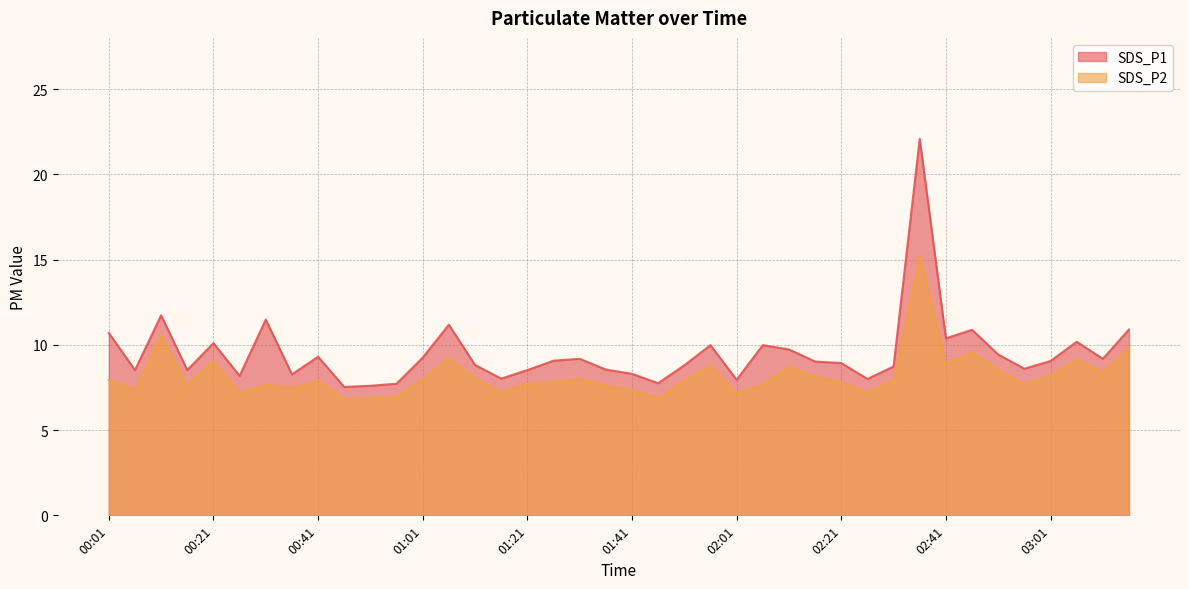

Count the number of data series in this chart.

2